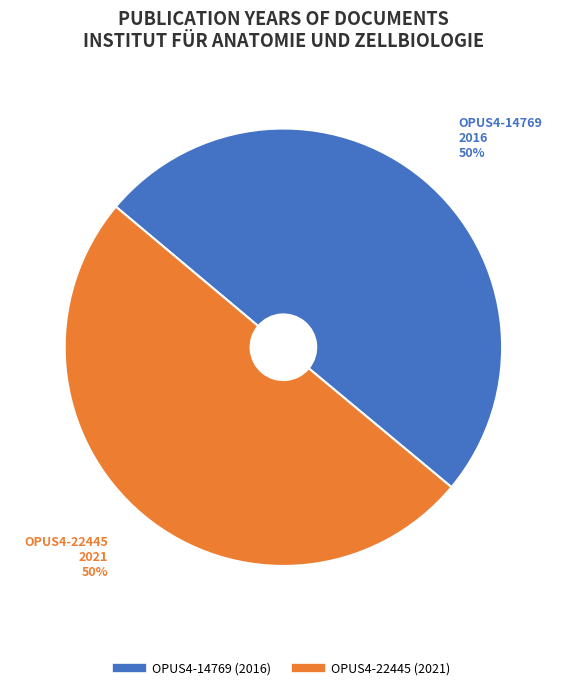

What is the ratio of the value at OPUS4-14769 (2016) to the value at OPUS4-22445 (2021)?

1.0